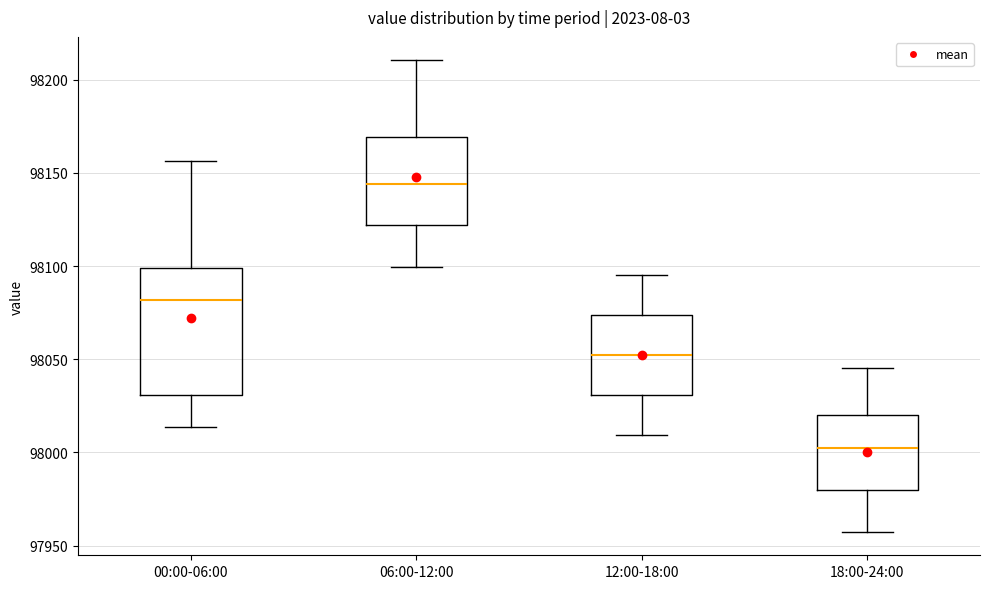

Reading left to right, read every box against the y-axis: the position of its median line, the range the box covers, and the ends of its whiskers. The values are not printed on the chart, so give them approximately, as read against the axis.

00:00-06:00: median 98080, box 98030 to 98100, whiskers 98015 to 98155
06:00-12:00: median 98145, box 98120 to 98170, whiskers 98100 to 98210
12:00-18:00: median 98050, box 98030 to 98075, whiskers 98010 to 98095
18:00-24:00: median 98000, box 97980 to 98020, whiskers 97960 to 98045